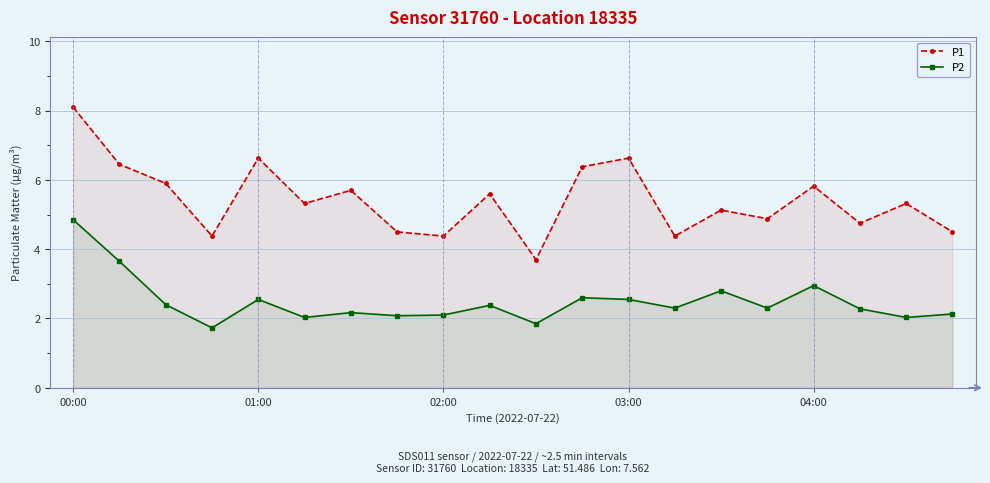

At which label does P1 first exceed 5?

00:00